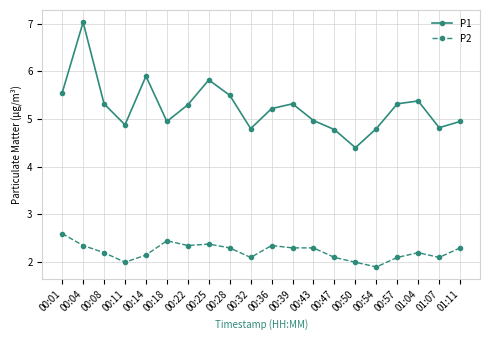

List the series in order of their peak value, lowest first.

P2, P1